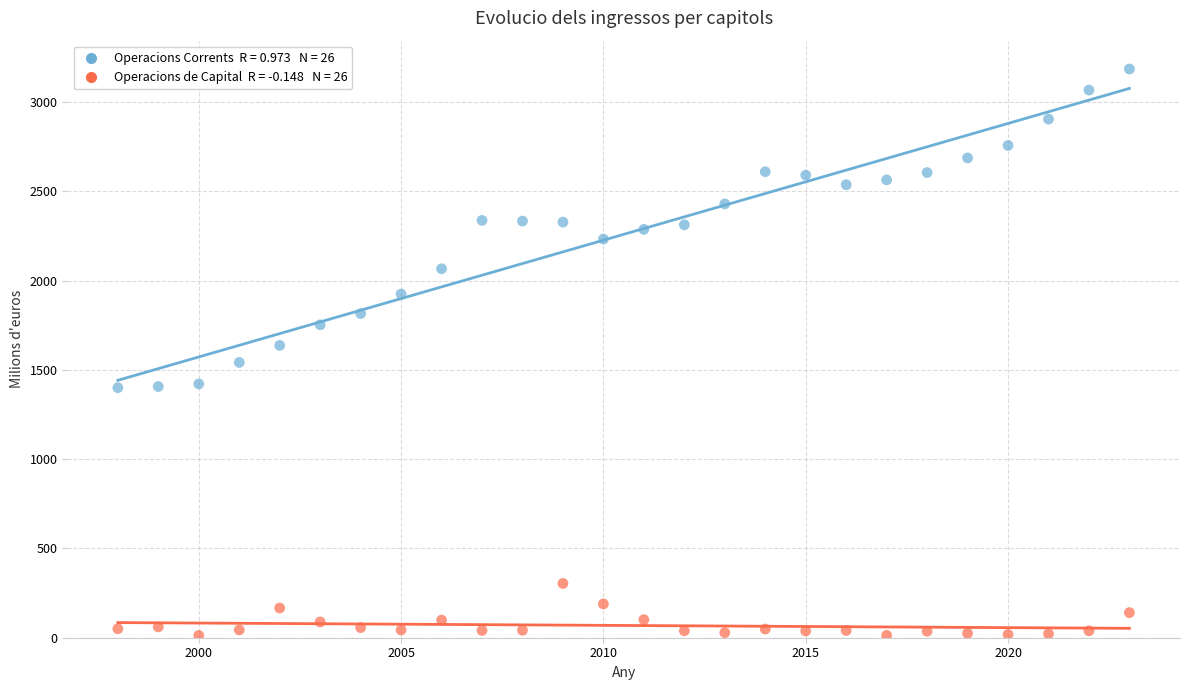

Across all data points, what is the range of Y values (max minus min)?

3173.7